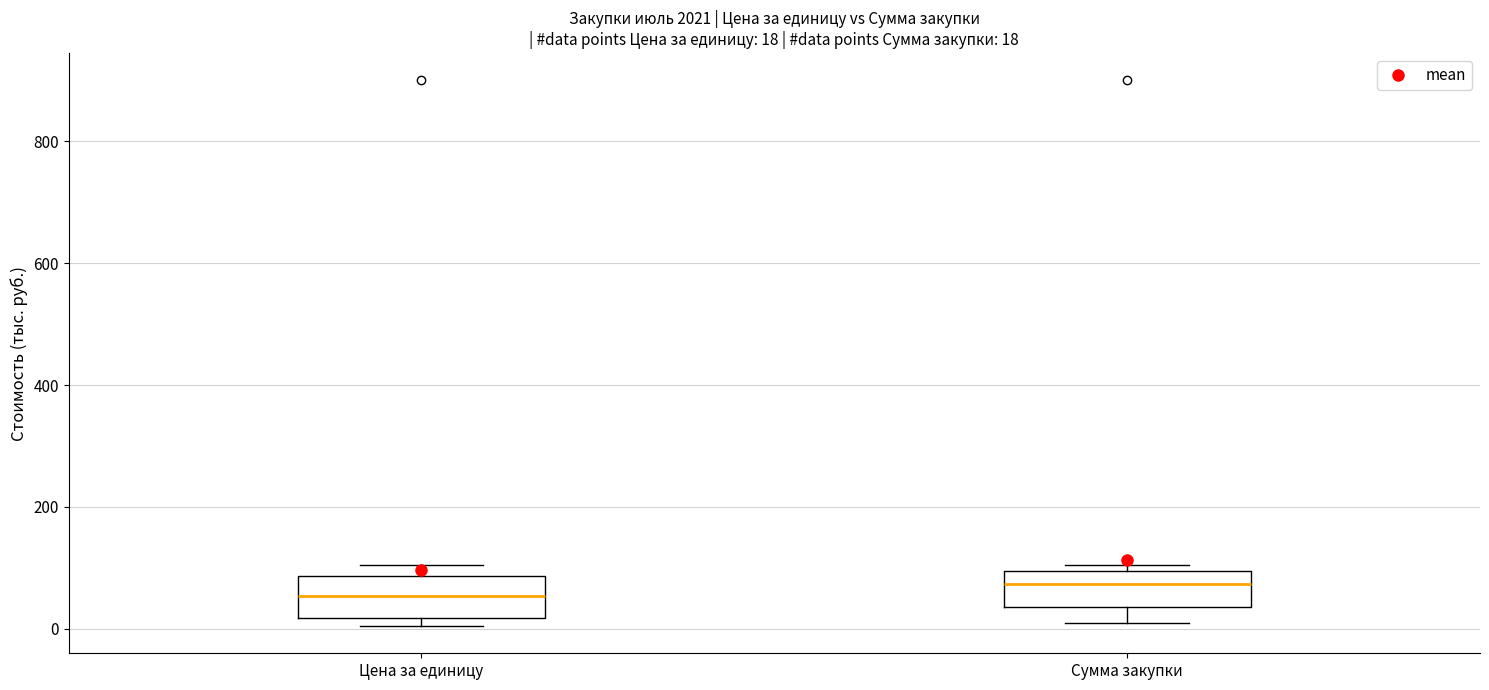

Which box has the lowest median line?

Цена за единицу